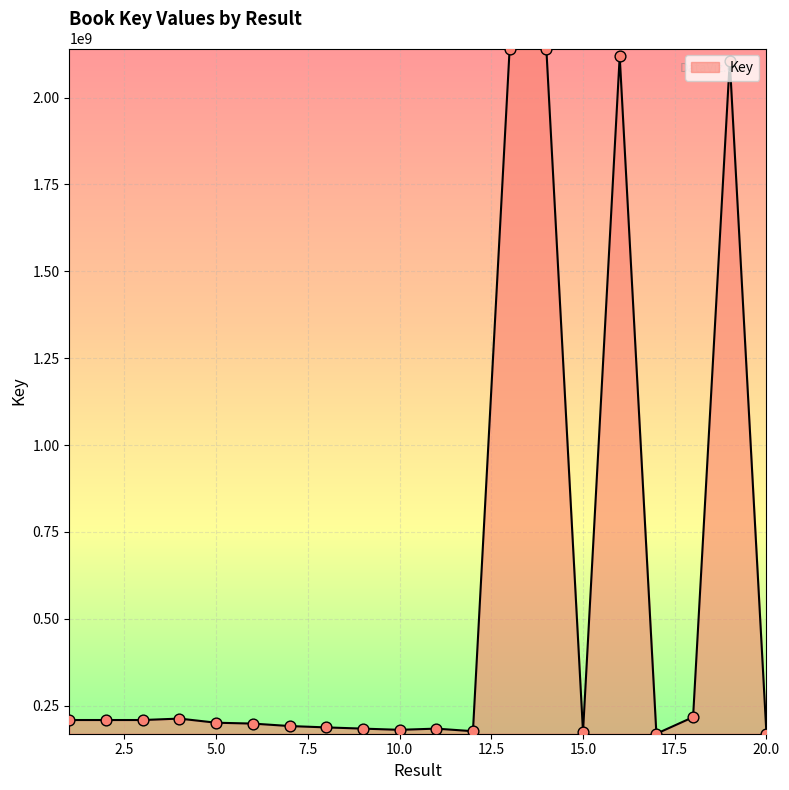

What is the difference between the maximum and minimum values?

1972301585